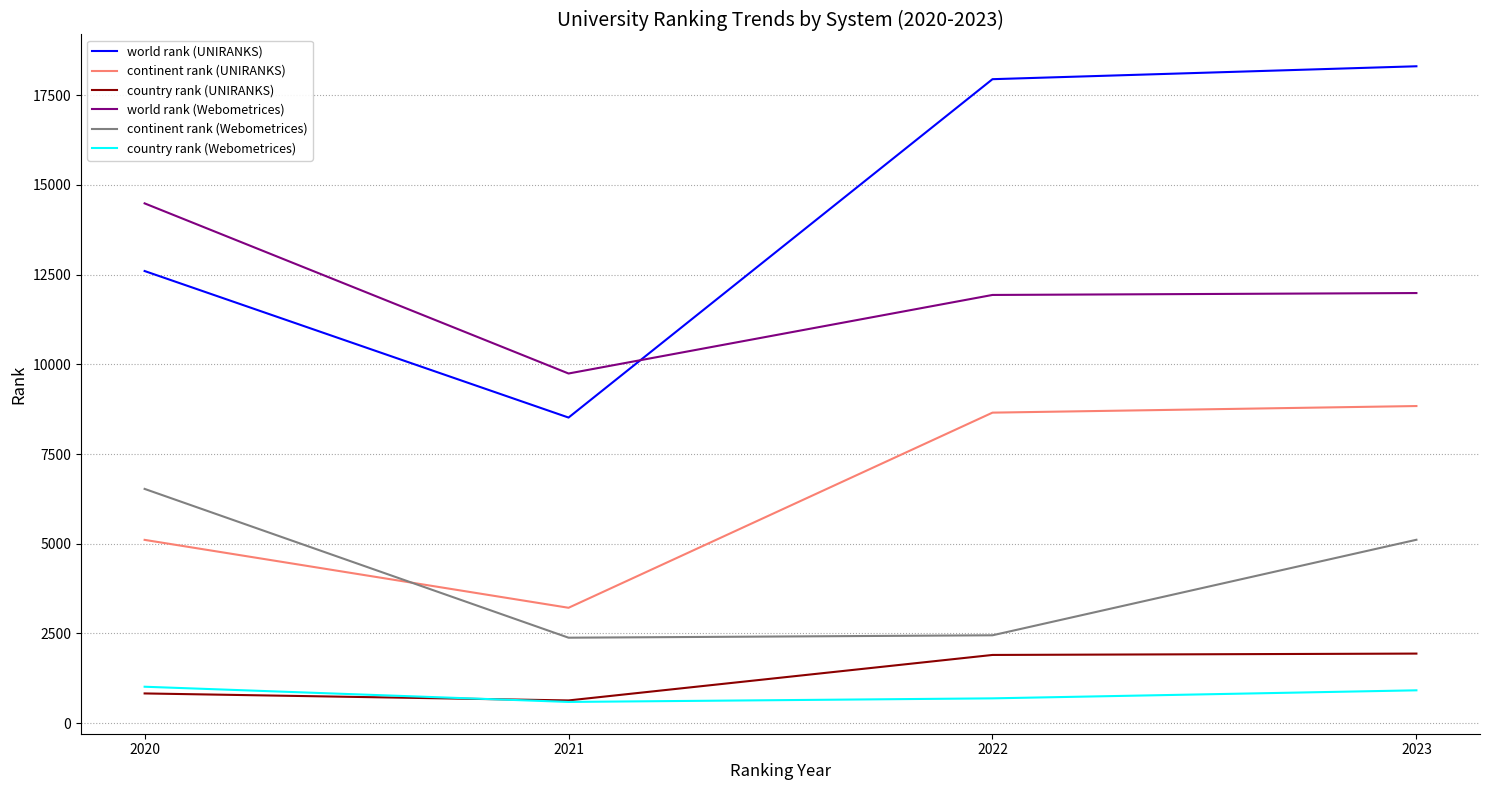

Read the world rank (Webometrices) value at 2020.

14487